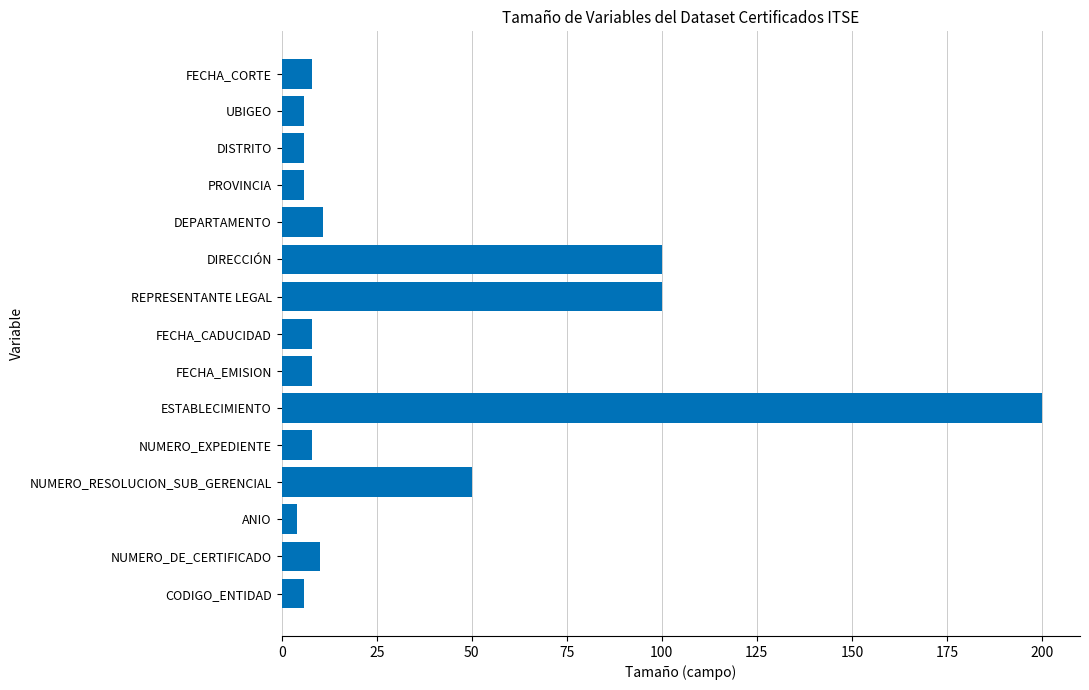

Which label corresponds to the smallest value in the chart?

ANIO